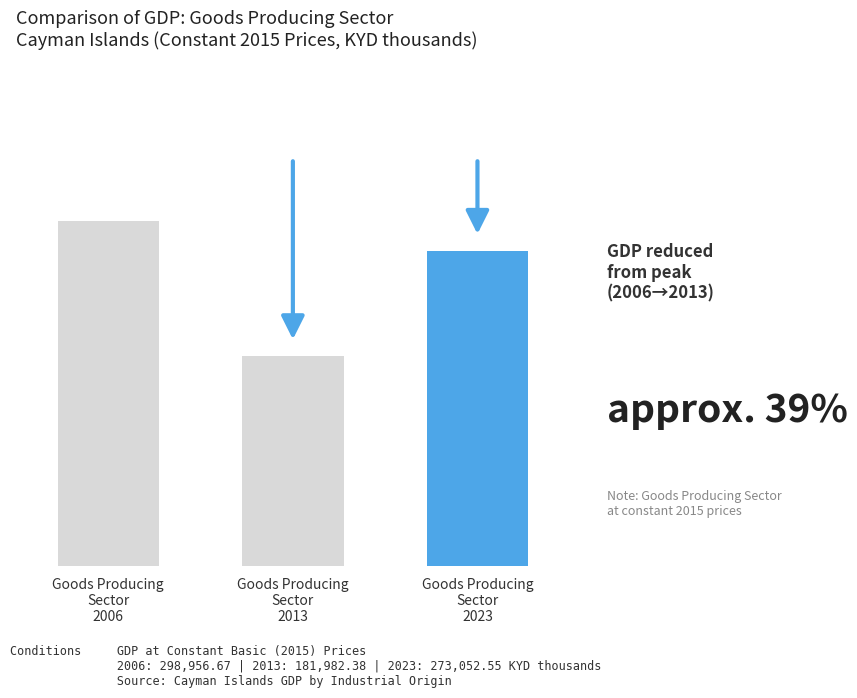

Approximately how many times larger is the value at Goods Producing
Sector
2023 compared to Goods Producing
Sector
2013?

1.5